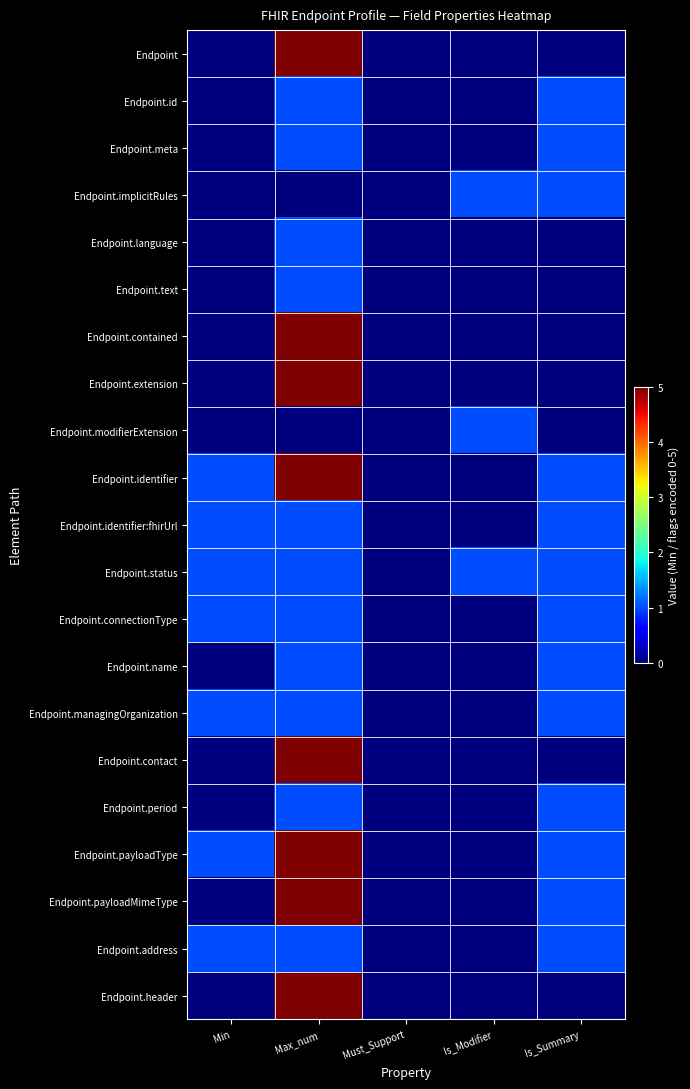

Reading left to right, transcribe all the data shown in this chart.

Endpoint: Min=0	Max_num=5	Must_Support=0	Is_Modifier=0	Is_Summary=0
Endpoint.id: Min=0	Max_num=1	Must_Support=0	Is_Modifier=0	Is_Summary=1
Endpoint.meta: Min=0	Max_num=1	Must_Support=0	Is_Modifier=0	Is_Summary=1
Endpoint.implicitRules: Min=0	Max_num=0	Must_Support=0	Is_Modifier=1	Is_Summary=1
Endpoint.language: Min=0	Max_num=1	Must_Support=0	Is_Modifier=0	Is_Summary=0
Endpoint.text: Min=0	Max_num=1	Must_Support=0	Is_Modifier=0	Is_Summary=0
Endpoint.contained: Min=0	Max_num=5	Must_Support=0	Is_Modifier=0	Is_Summary=0
Endpoint.extension: Min=0	Max_num=5	Must_Support=0	Is_Modifier=0	Is_Summary=0
Endpoint.modifierExtension: Min=0	Max_num=0	Must_Support=0	Is_Modifier=1	Is_Summary=0
Endpoint.identifier: Min=1	Max_num=5	Must_Support=0	Is_Modifier=0	Is_Summary=1
Endpoint.identifier:fhirUrl: Min=1	Max_num=1	Must_Support=0	Is_Modifier=0	Is_Summary=1
Endpoint.status: Min=1	Max_num=1	Must_Support=0	Is_Modifier=1	Is_Summary=1
Endpoint.connectionType: Min=1	Max_num=1	Must_Support=0	Is_Modifier=0	Is_Summary=1
Endpoint.name: Min=0	Max_num=1	Must_Support=0	Is_Modifier=0	Is_Summary=1
Endpoint.managingOrganization: Min=1	Max_num=1	Must_Support=0	Is_Modifier=0	Is_Summary=1
Endpoint.contact: Min=0	Max_num=5	Must_Support=0	Is_Modifier=0	Is_Summary=0
Endpoint.period: Min=0	Max_num=1	Must_Support=0	Is_Modifier=0	Is_Summary=1
Endpoint.payloadType: Min=1	Max_num=5	Must_Support=0	Is_Modifier=0	Is_Summary=1
Endpoint.payloadMimeType: Min=0	Max_num=5	Must_Support=0	Is_Modifier=0	Is_Summary=1
Endpoint.address: Min=1	Max_num=1	Must_Support=0	Is_Modifier=0	Is_Summary=1
Endpoint.header: Min=0	Max_num=5	Must_Support=0	Is_Modifier=0	Is_Summary=0